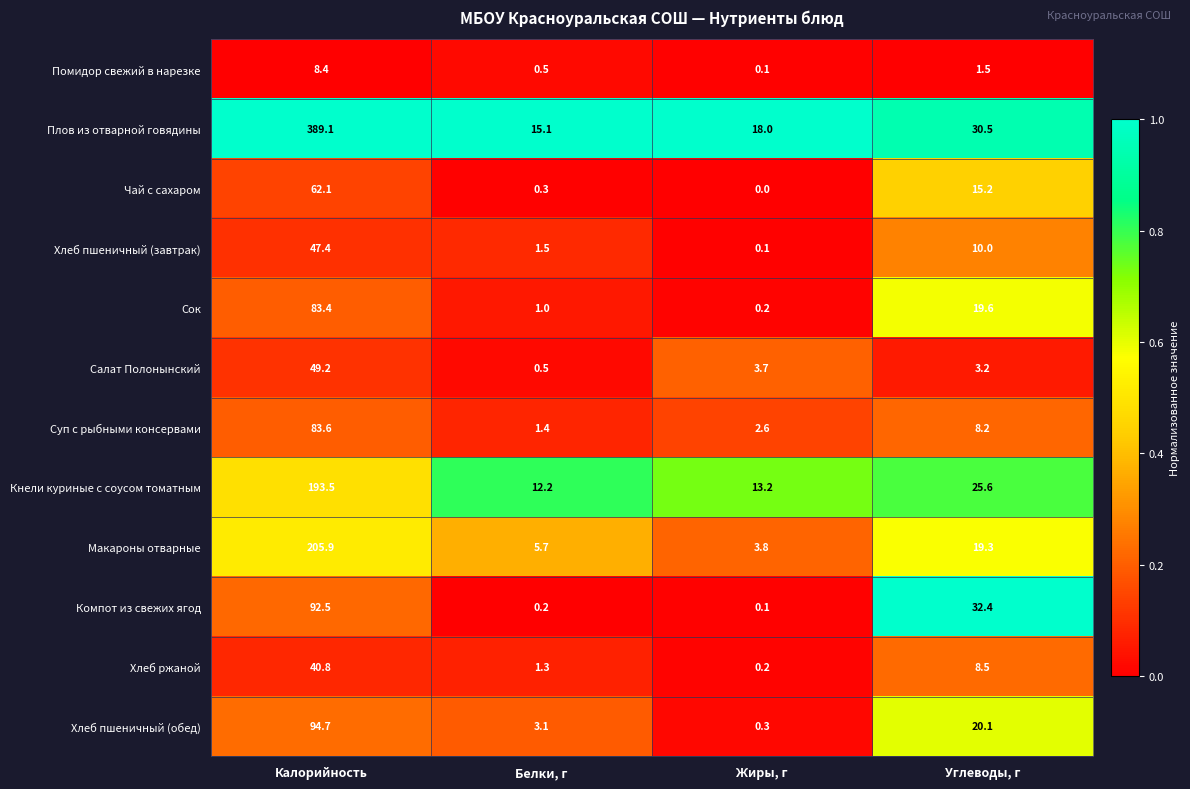

At which label does Хлеб пшеничный (завтрак) first exceed 10?

Калорийность